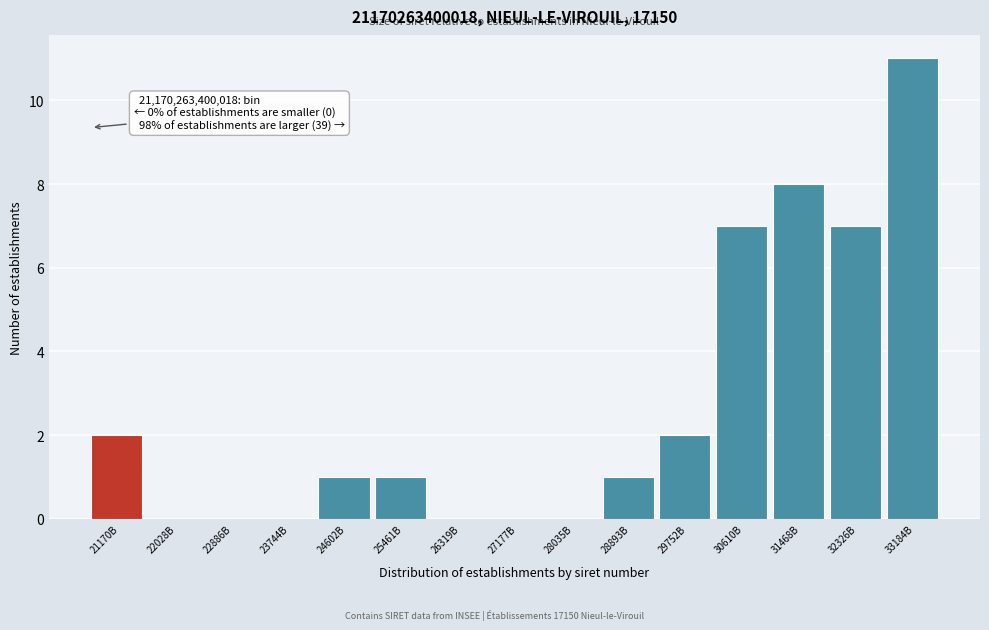

Reading left to right, extract all data points from this chart.

21170B=2	22028B=0	22886B=0	23744B=0	24602B=1	25461B=1	26319B=0	27177B=0	28035B=0	28893B=1	29752B=2	30610B=7	31468B=8	32326B=7	33184B=11